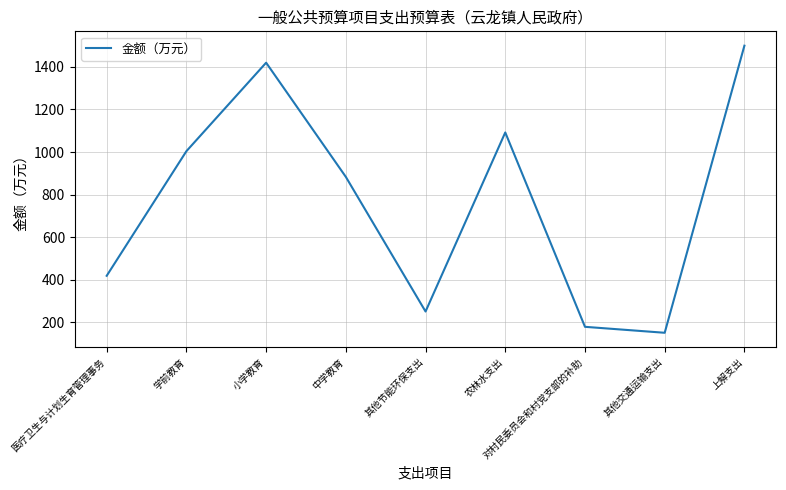

Where is the first local maximum?

小学教育